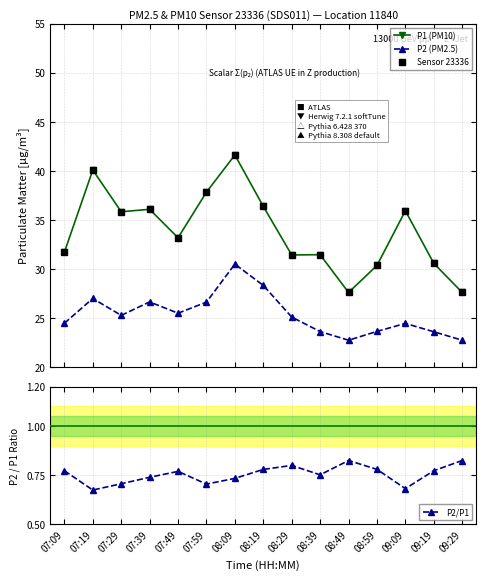

At which label is P1 (PM10) closest to 34?

07:49